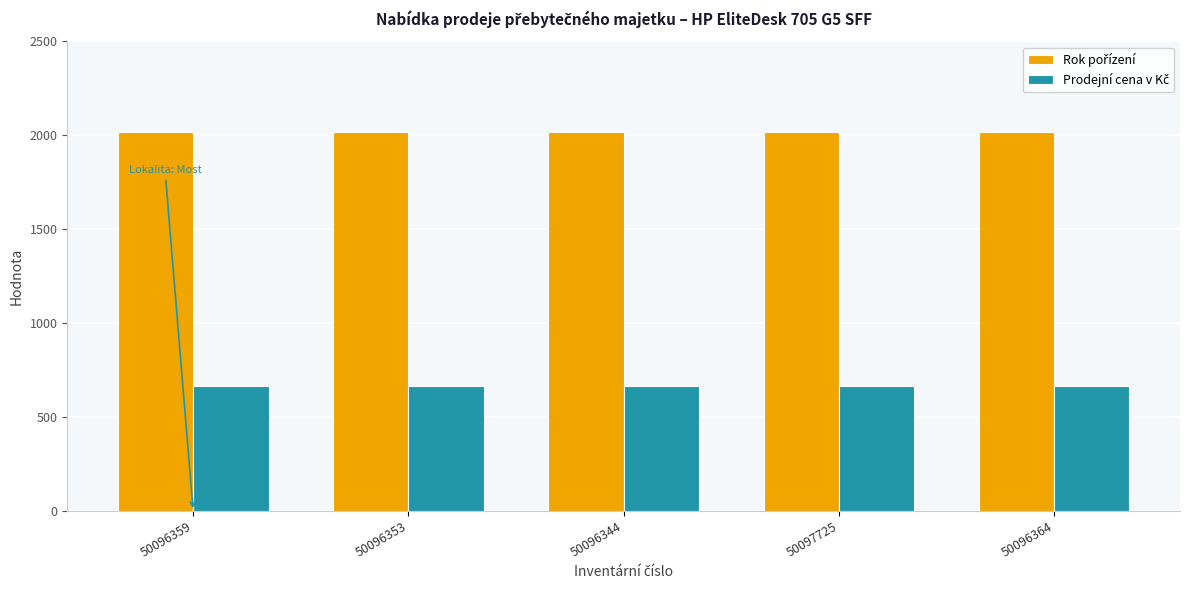

What is the total value across all series at 50097725?

2683.8